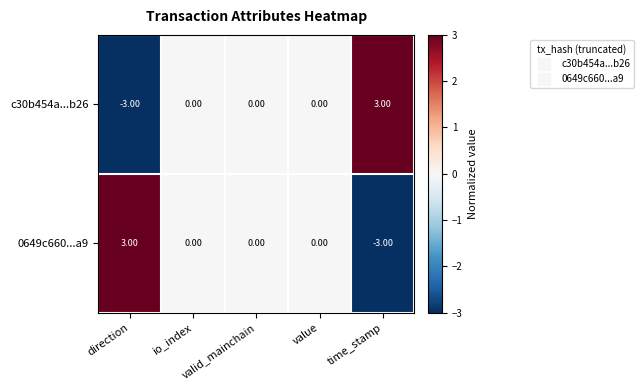

How many data points in c30b454a...b26 are less than 0?

1